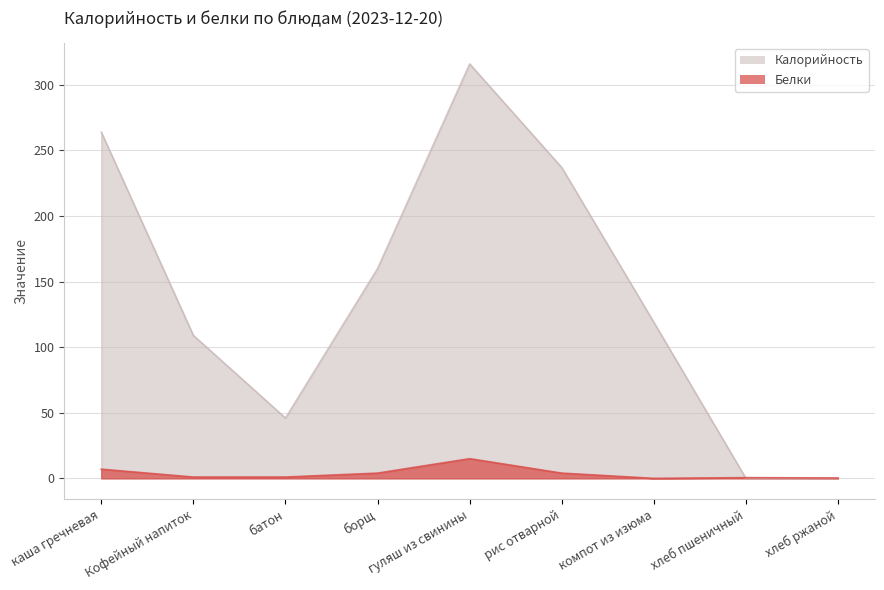

What is the spread (max minus min) of values at компот из изюма?

119.0